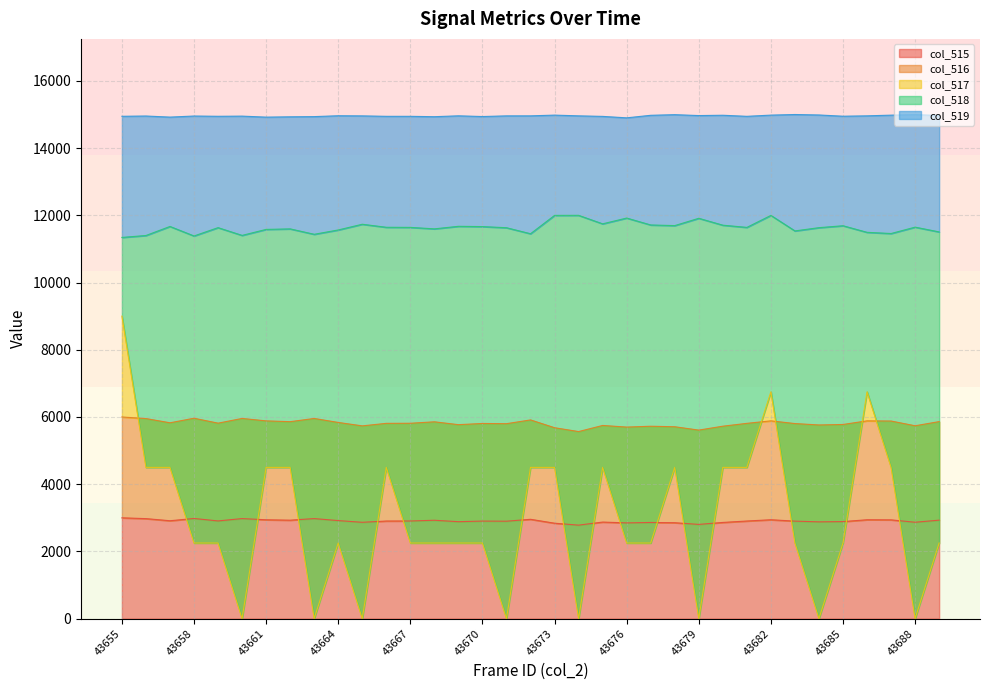

What is the spread (max minus min) of values at 43674?

14960.2